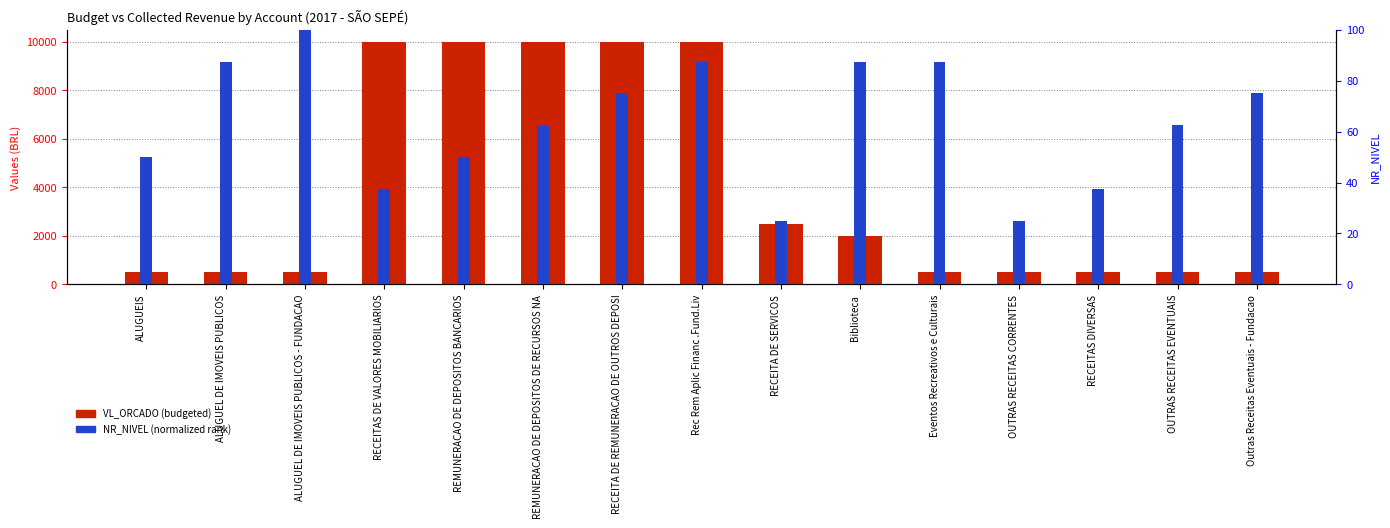

Reading left to right, list all the values displayed in this chart.

VL_ORCADO (budgeted): 500.0	500.0	500.0	10000.0	10000.0	10000.0	10000.0	10000.0	2500.0	2000.0	500.0	500.0	500.0	500.0	500.0
NR_NIVEL (percentile): 50.0	87.5	100.0	37.5	50.0	62.5	75.0	87.5	25.0	87.5	87.5	25.0	37.5	62.5	75.0